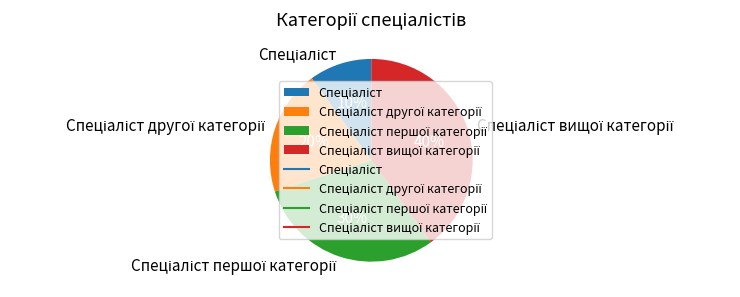

To the nearest percent, what is the difference between the largest and smallest slice percentages?

30%